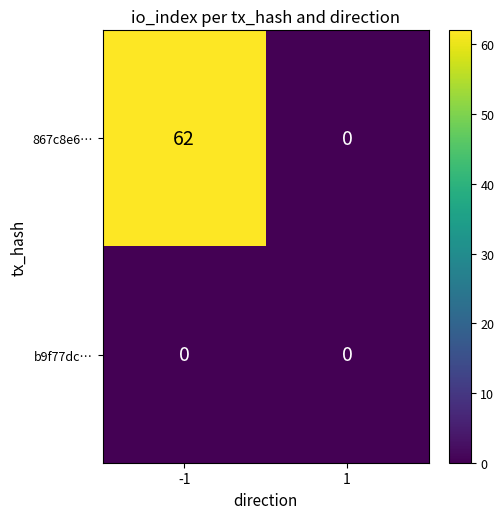

True or false: 867c8e6… has a value of 0 at 1.

True